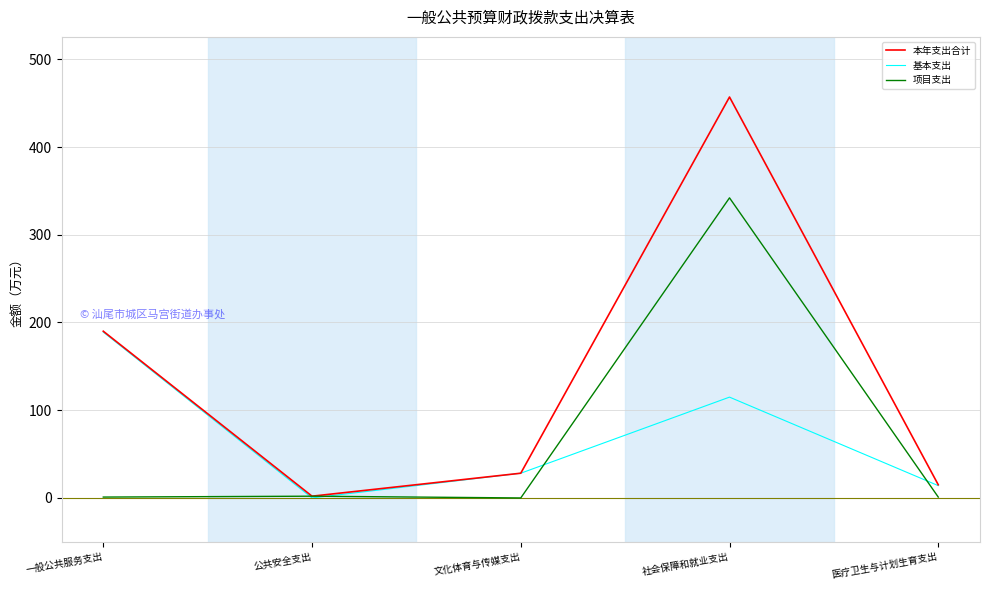

At how many categories does at least one series exceed 99?

2